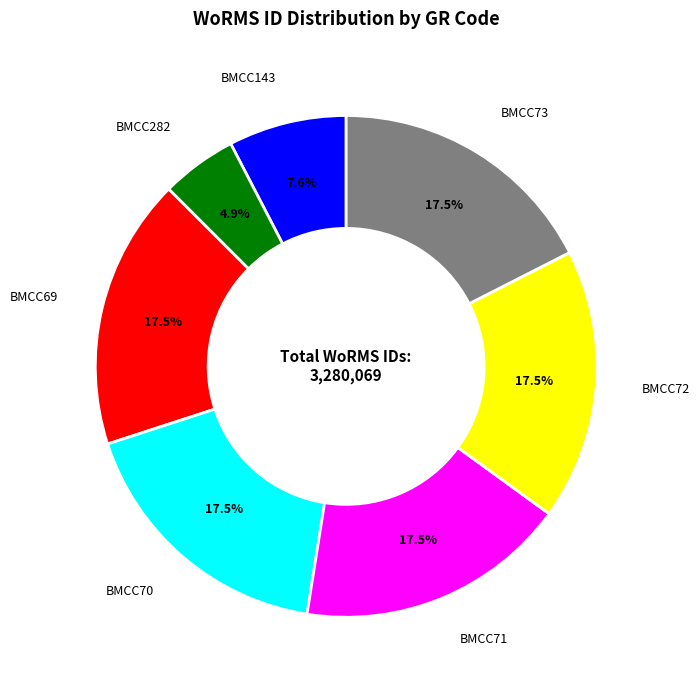

What is the total percentage of BMCC143 and BMCC71?

25.1%